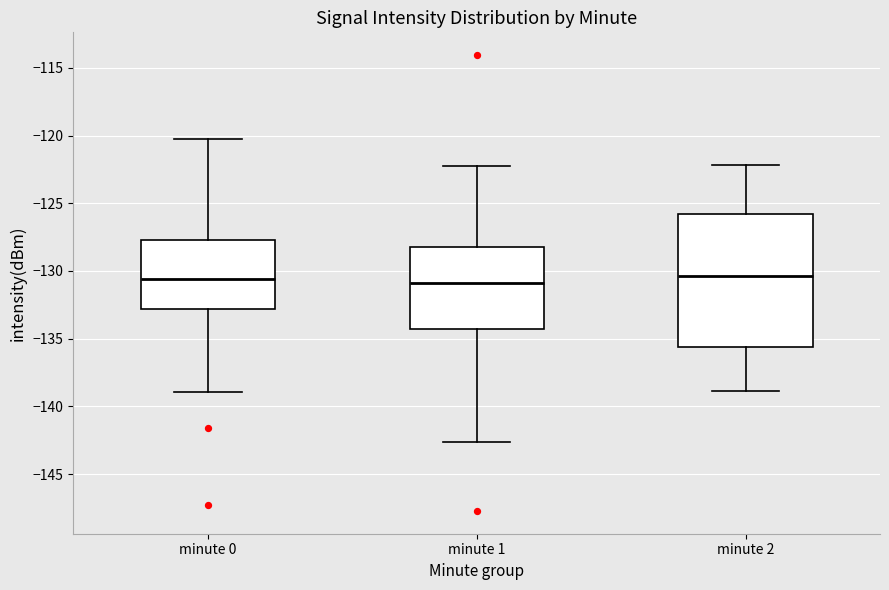

Which box is the tallest, from its lower edge to its upper edge?

minute 2